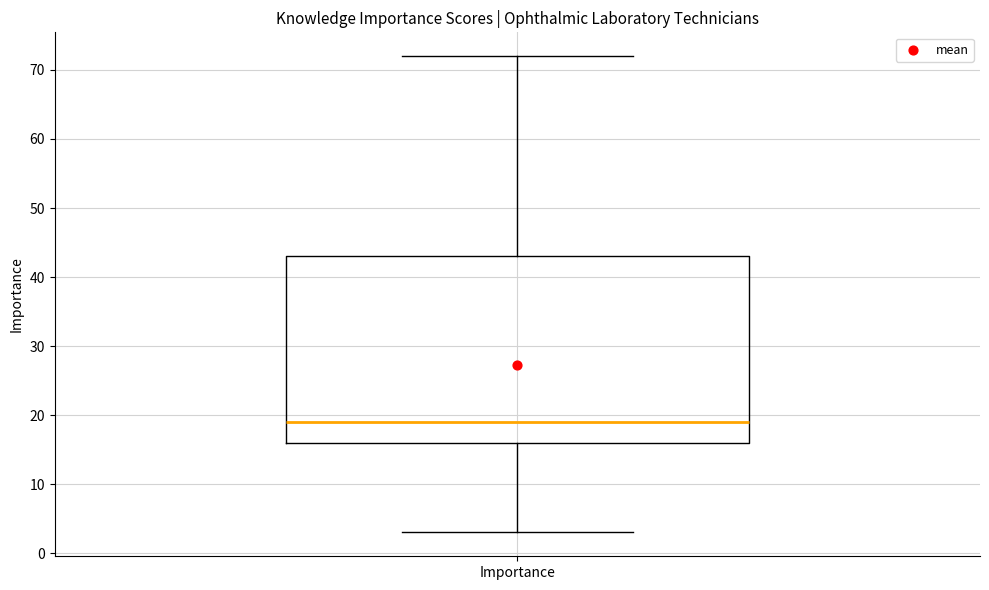

Read this box plot against the y-axis: the position of the median line, the range covered by the box, and the ends of both whiskers. The values are not printed on the chart, so give them approximately, as read against the axis.

median 19, box 16 to 43, whiskers 3 to 72